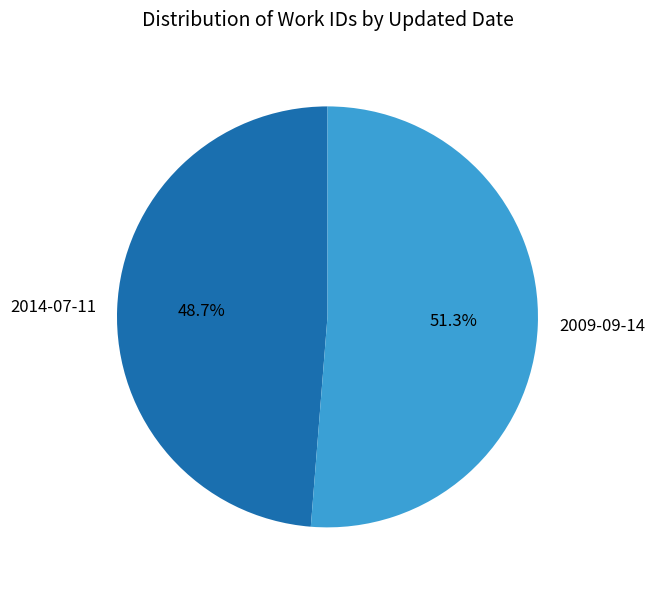

Count the number of slices in the pie.

2